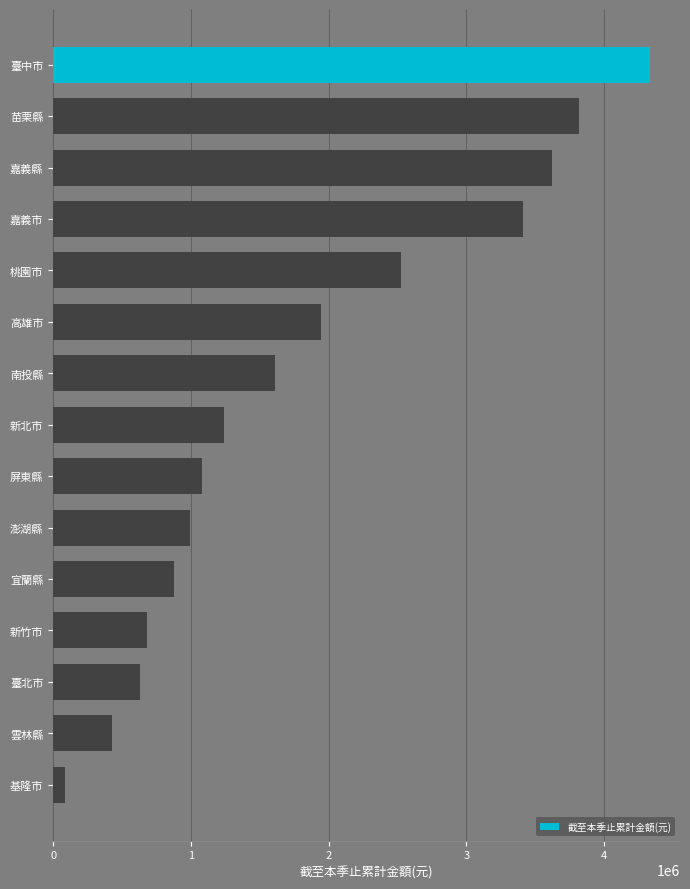

The chart shows a value of 430032 at 雲林縣. True or false?

True